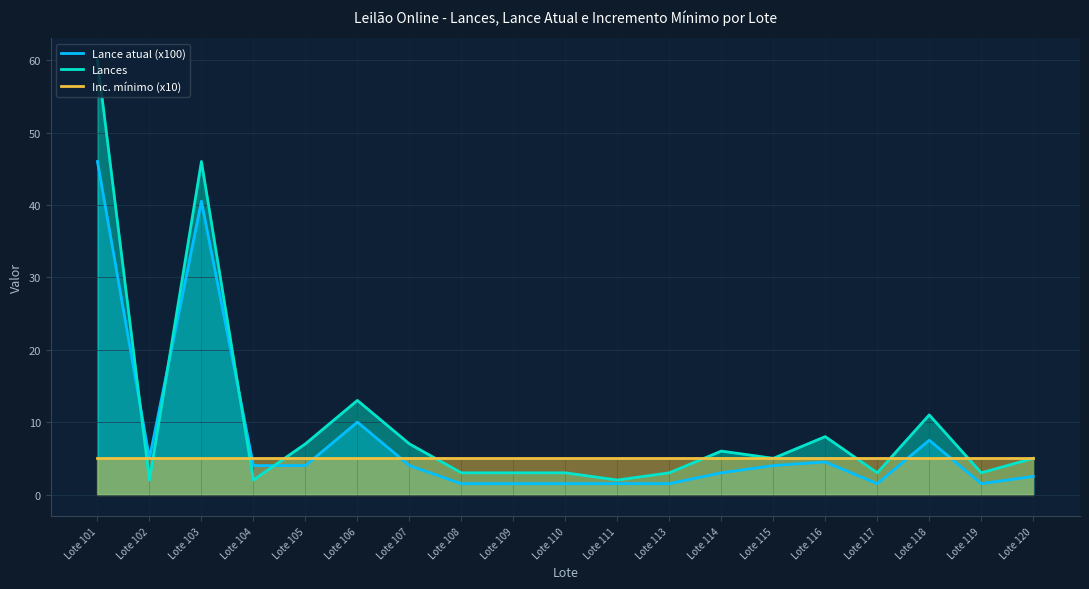

What is the minimum value shown in the chart?

1.5